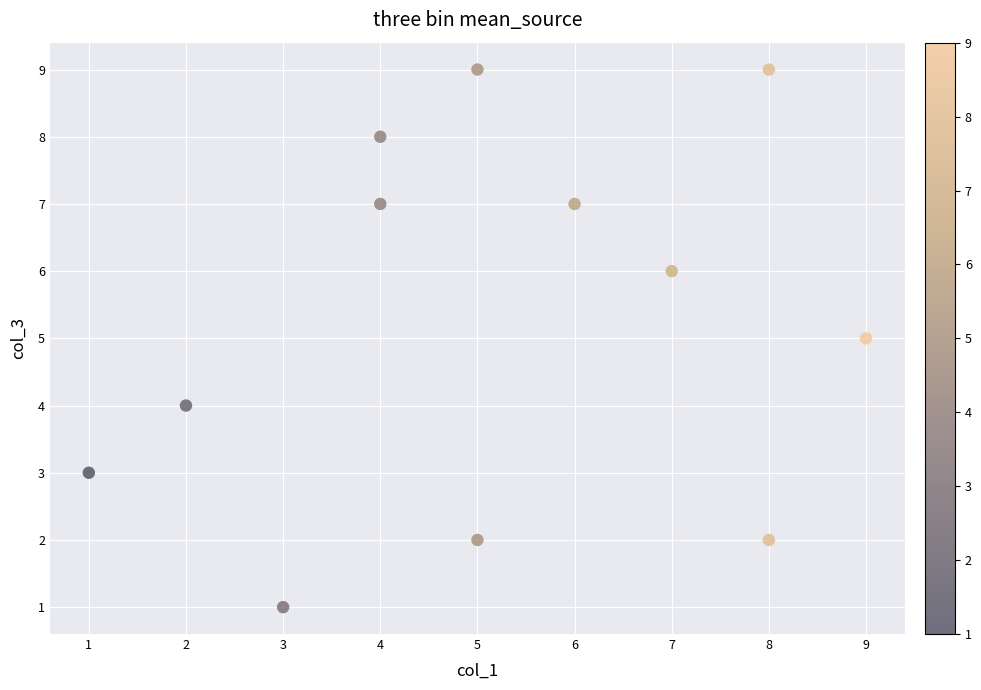

What is the average X value?

5